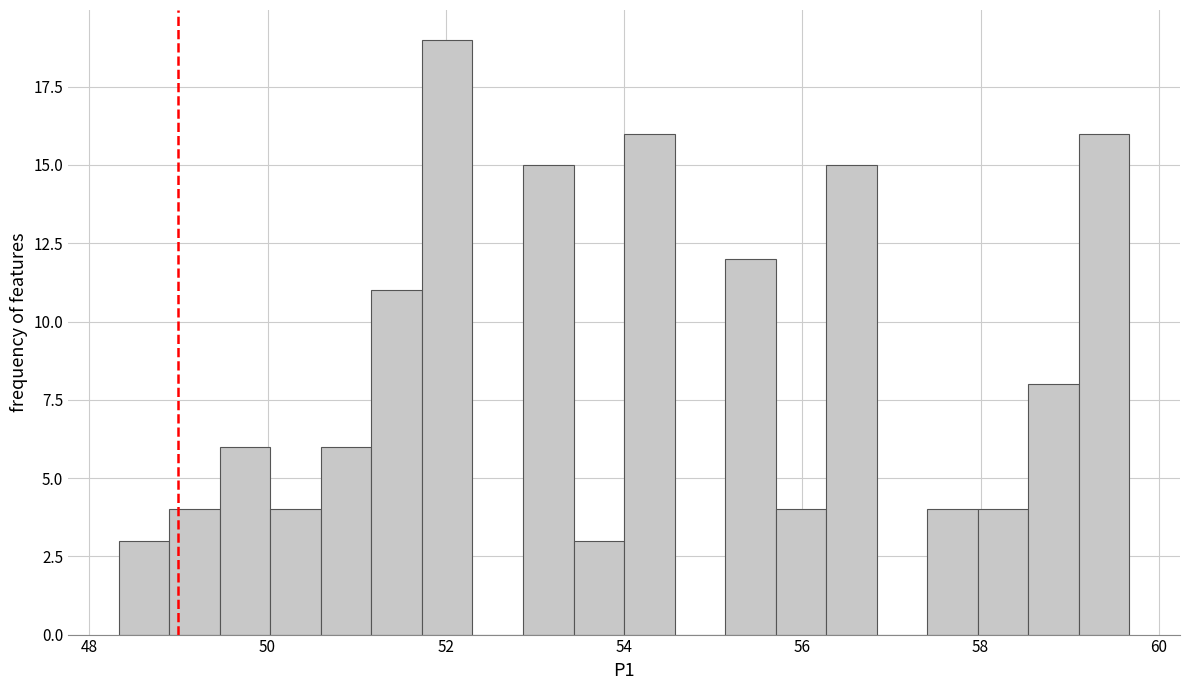

Around what value on the x-axis is the tallest bar? Give the approximate position of its centre, as read against the axis.

52.0